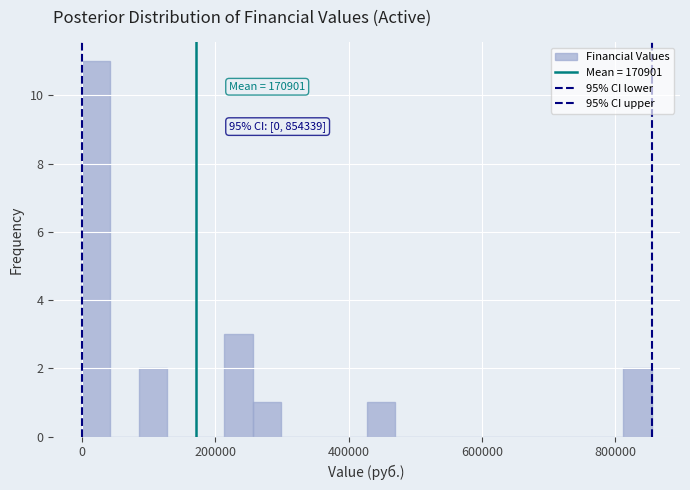

Around what value on the x-axis is the tallest bar? Give the approximate position of its centre, as read against the axis.

20000